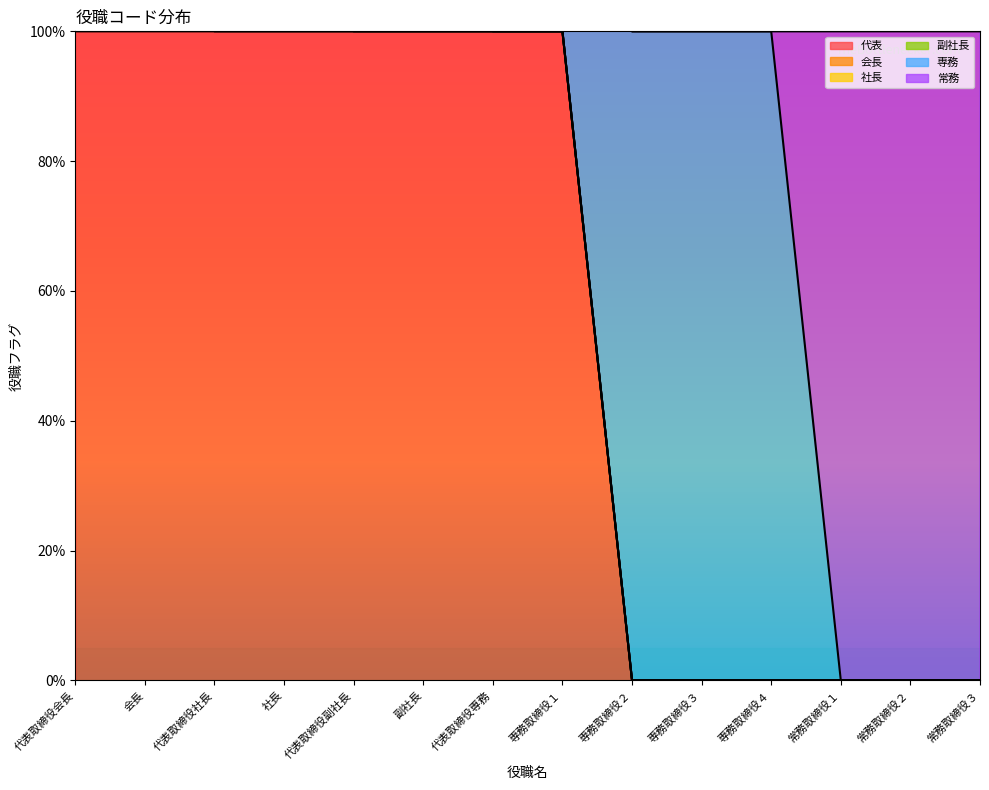

How many intersections are there between 副社長 and 専務?

1